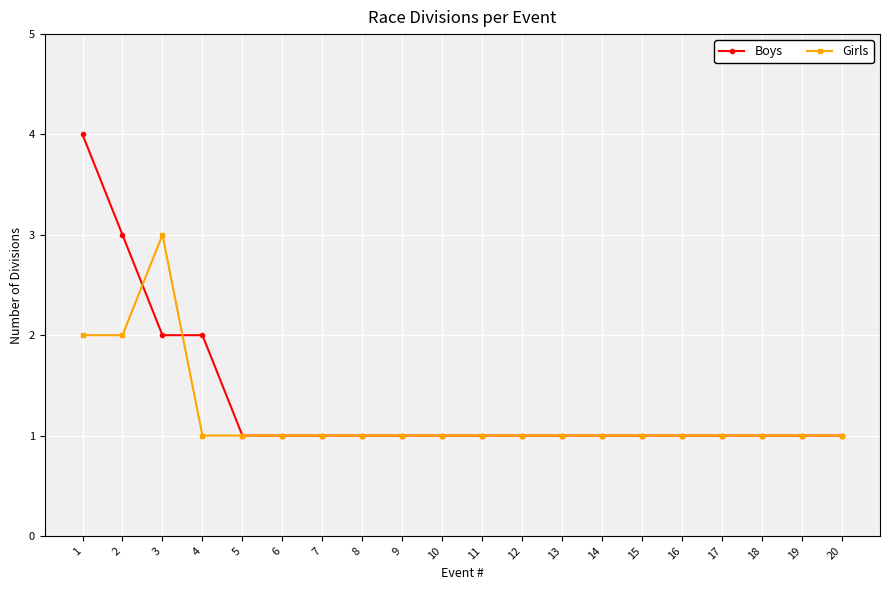

What is the maximum value for Girls?

3